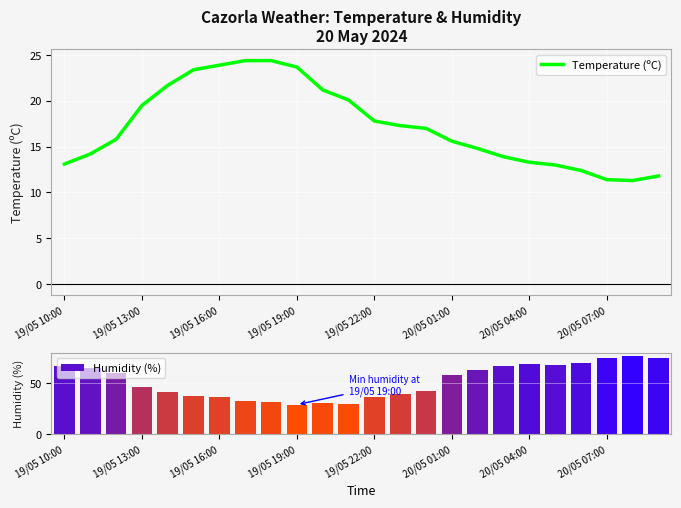

Is it true that Humidity (%) equals 36 at 19/05 16:00?

True